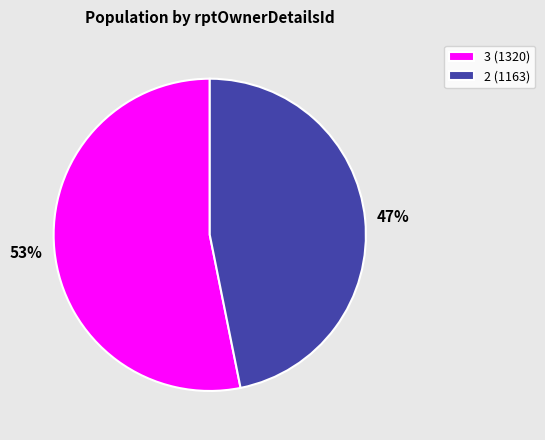

Combined, do 2 (1163) and 3 (1320) account for over 50%?

Yes